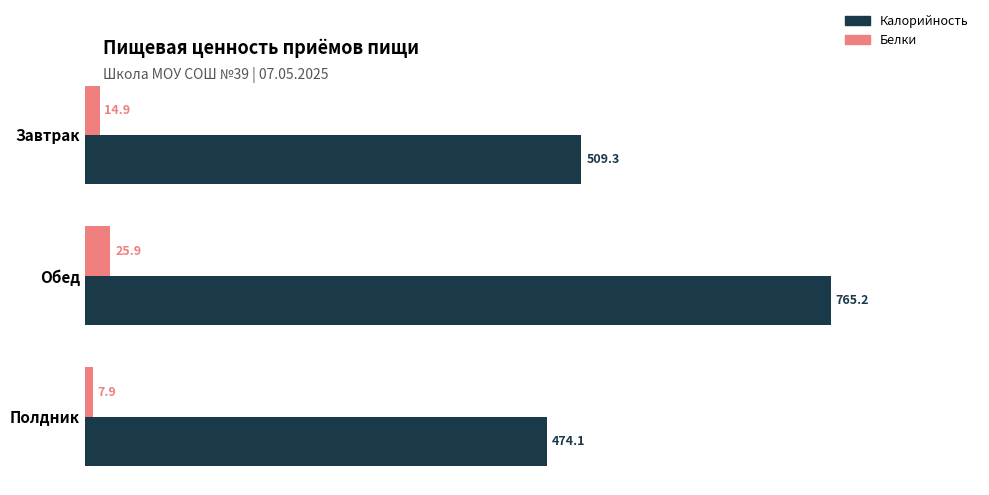

How many data points in Белки are less than 14?

1